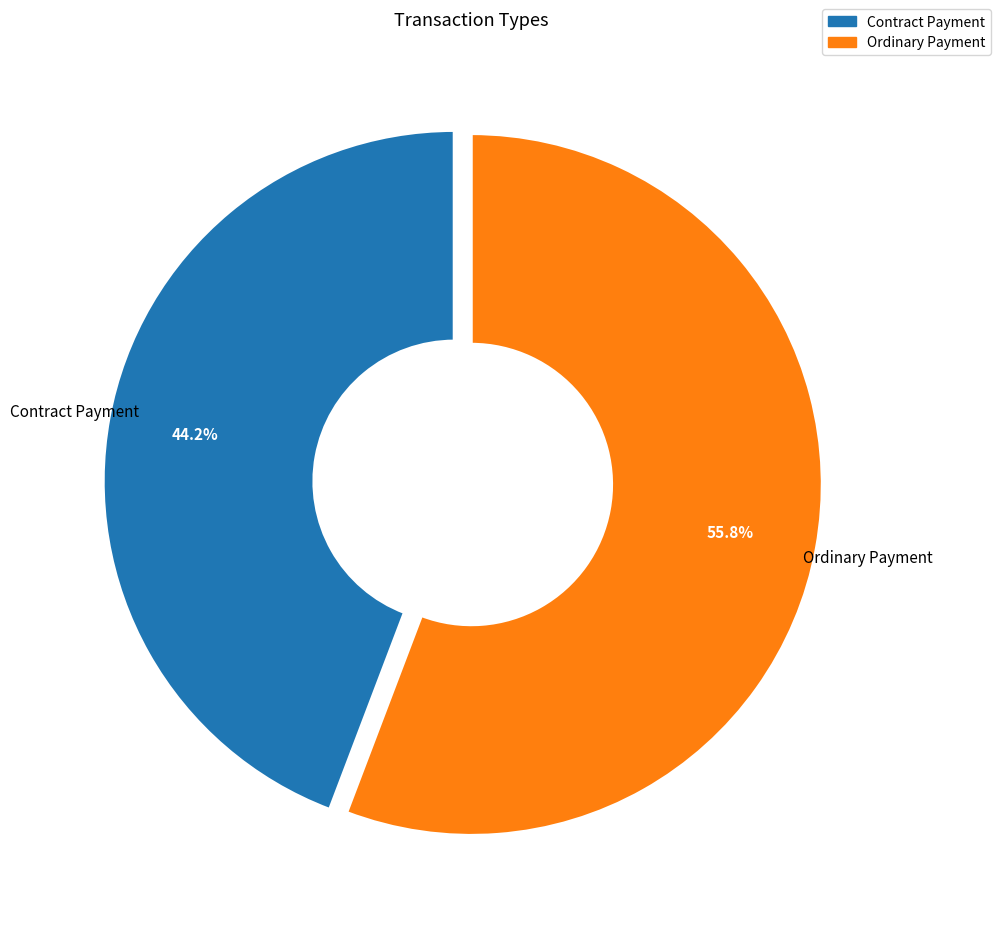

Is there any slice that represents more than half of the pie?

Yes